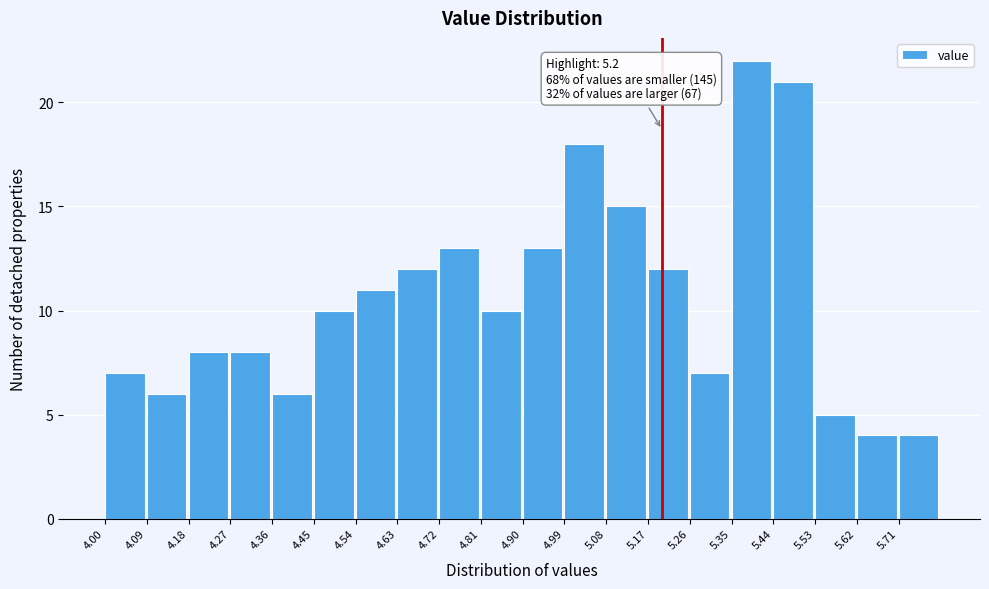

Over which range of the x-axis is the bar tallest?

5.35 to 5.44